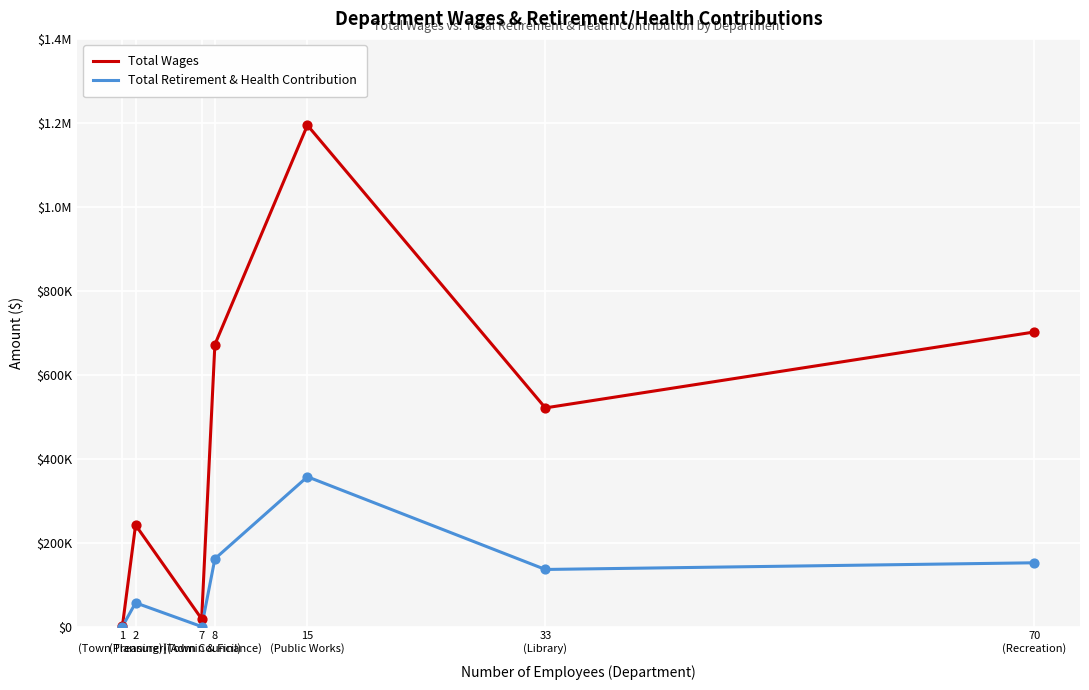

What is the total value across all series at 15
(Public Works)?

1551264